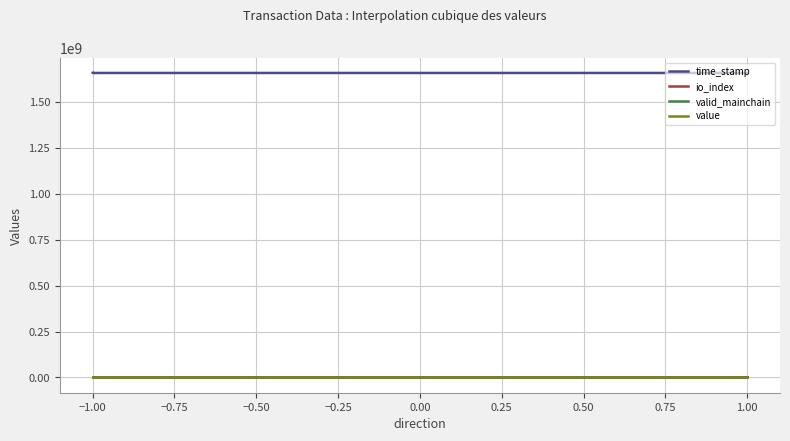

Is the value of io_index at −1.00 greater than the value of time_stamp at −1.00?

No